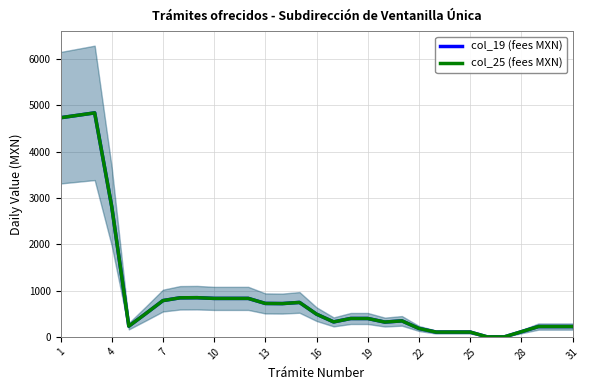

True or false: col_25 (fees MXN) and col_19 (fees MXN) intersect in this chart.

False